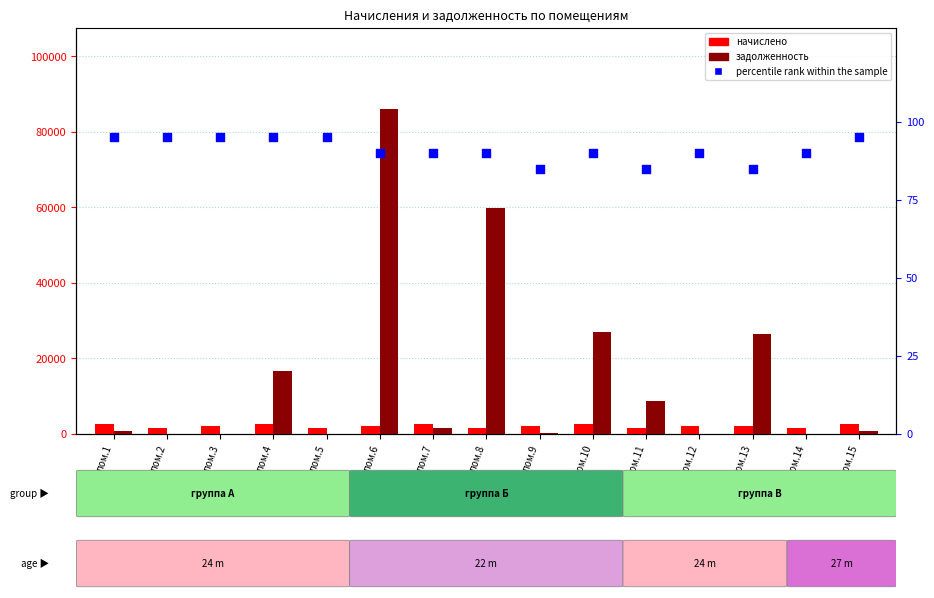

Which series has the largest Y range (max minus min)?

задолженность